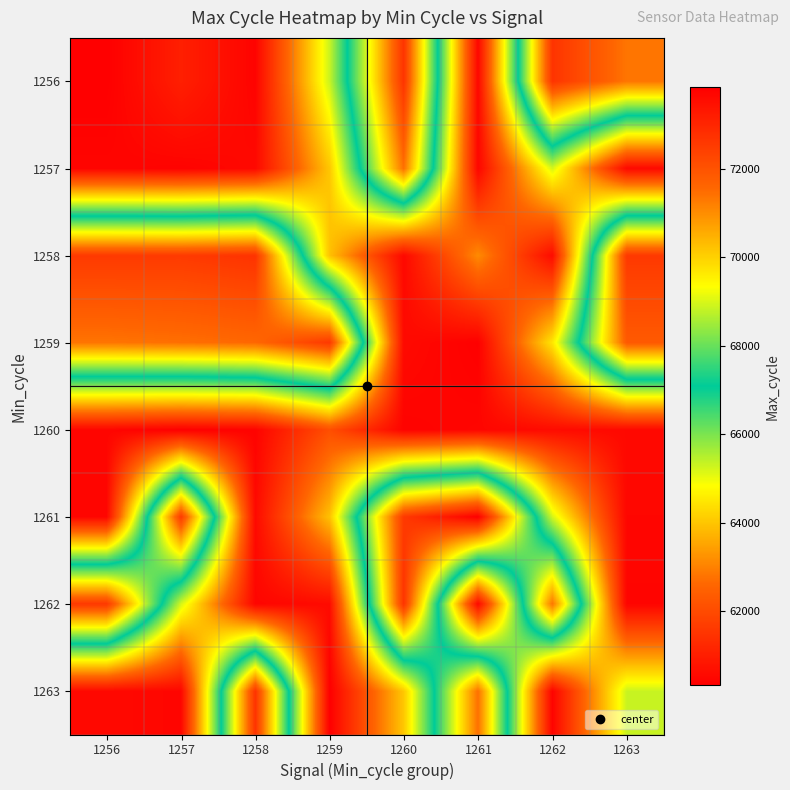

At how many categories does at least one series exceed 64826?

8